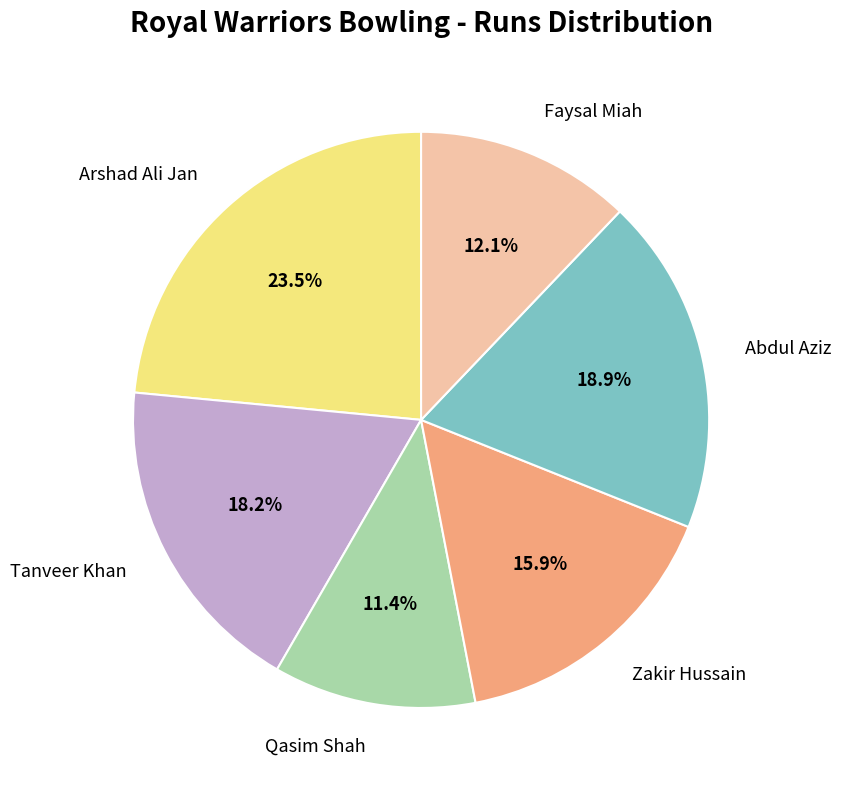

Approximately how many times larger is the value at Qasim Shah compared to Faysal Miah?

0.9